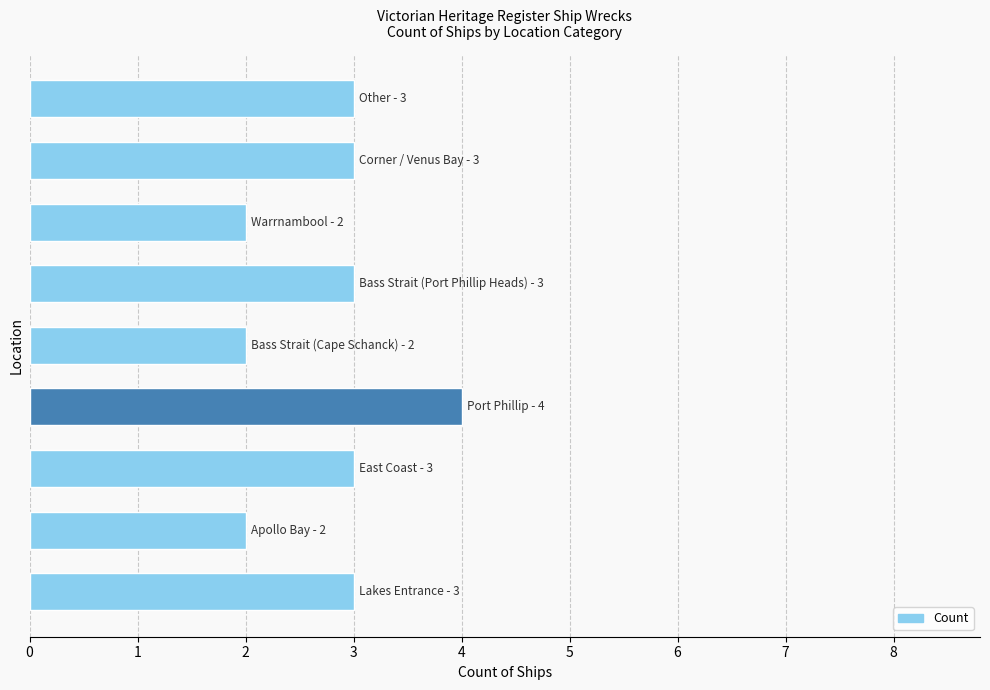

How many data points does each series have?

9